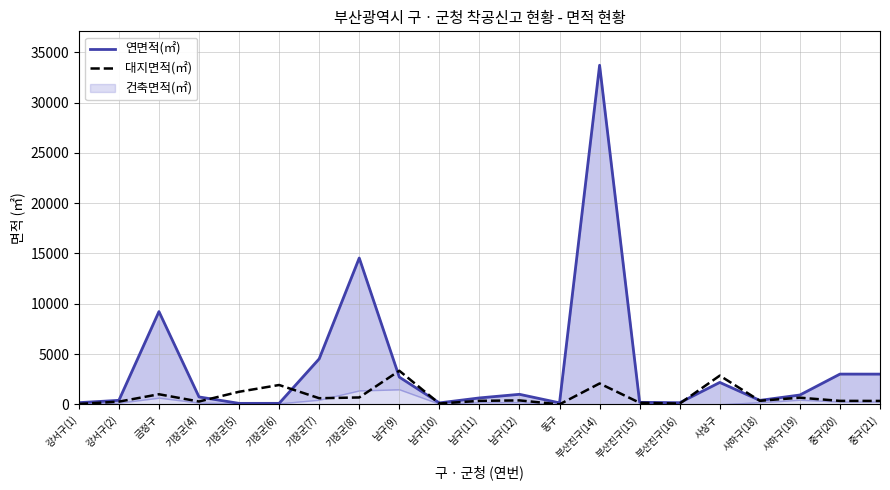

Is it true that 연면적(㎡) equals 638.5 at 남구(11)?

True